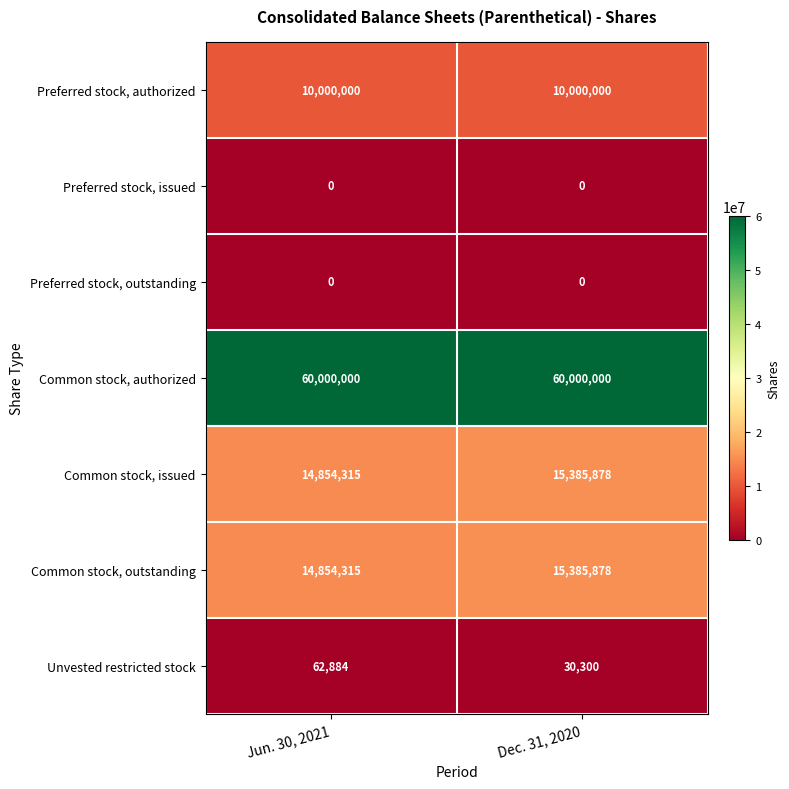

At which category is the sum across all series the highest?

Dec. 31, 2020